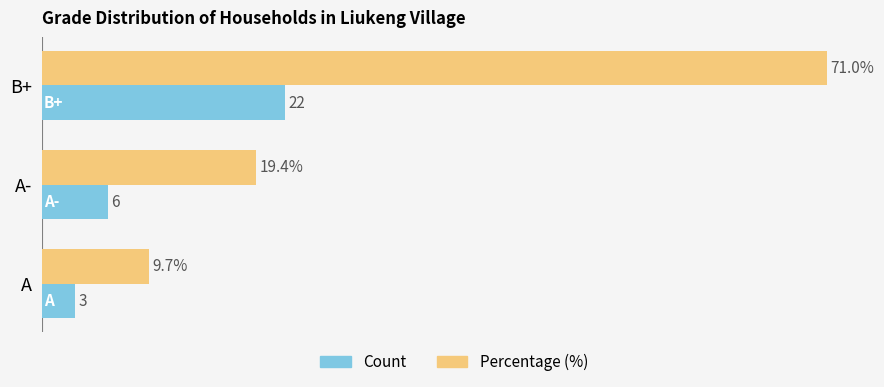

Which category has the highest value in the Percentage (%) series?

B+